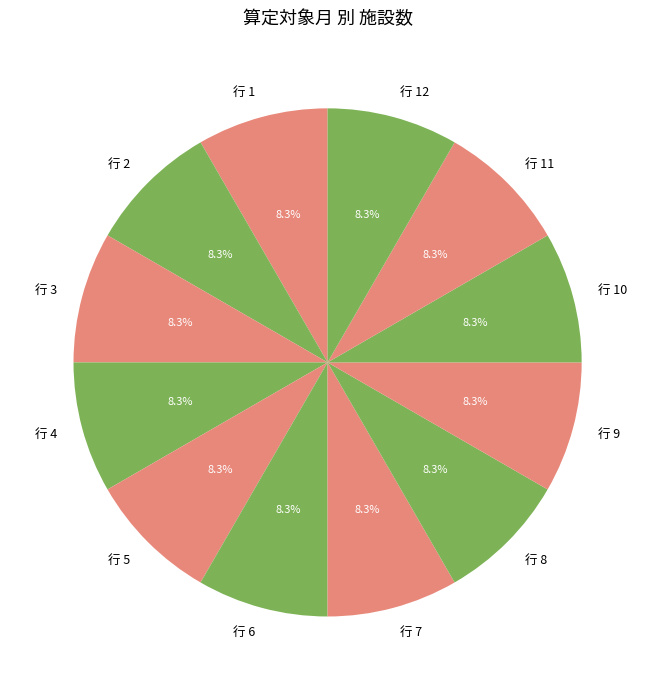

What portion of the pie excludes 行 6?

91.7%